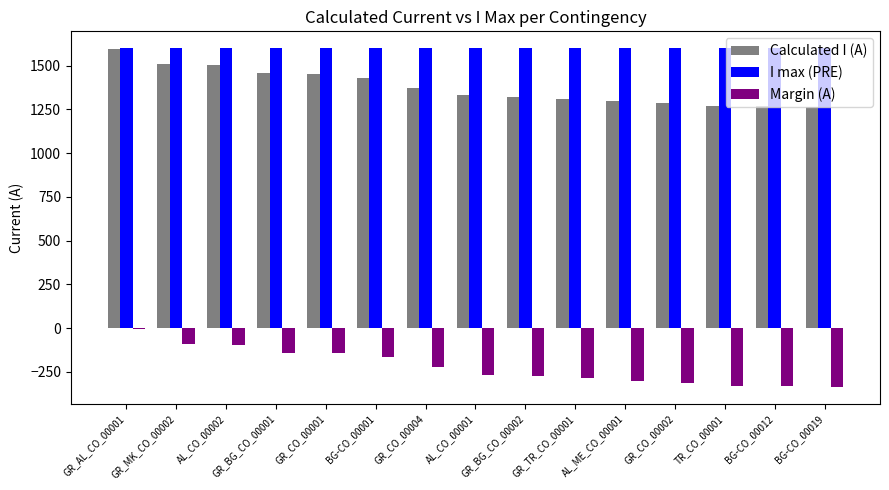

Read the Calculated I (A) value at BG-CO_00019.

1265